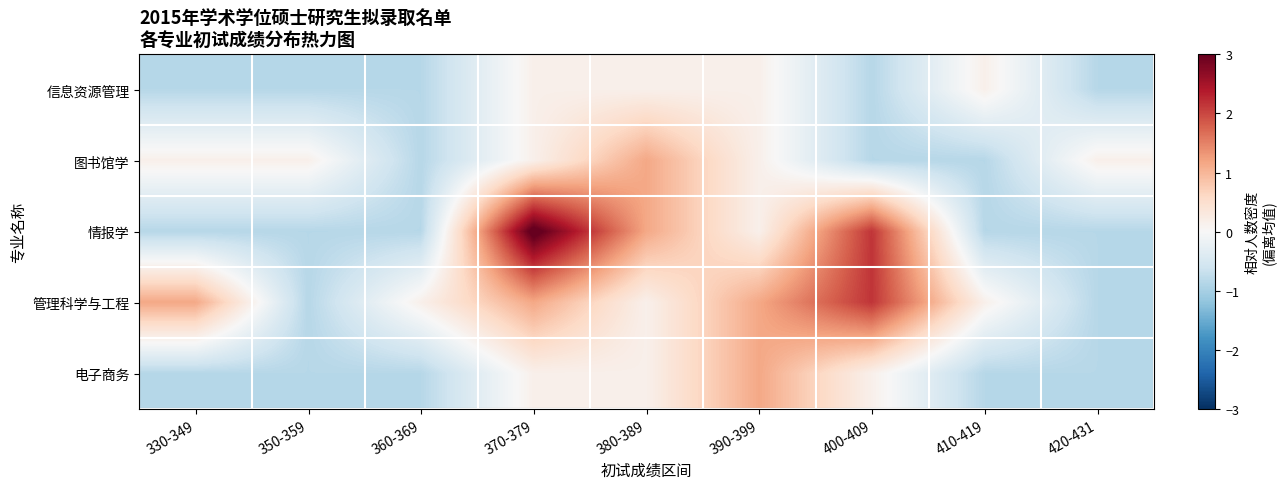

What is the total value across all series at 410-419?

-2.2